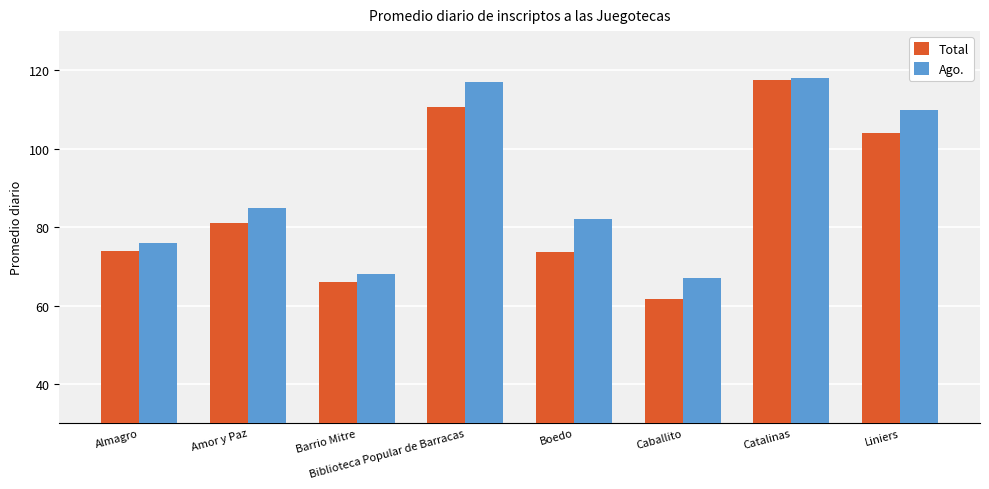

What is the minimum value for Total?

61.7